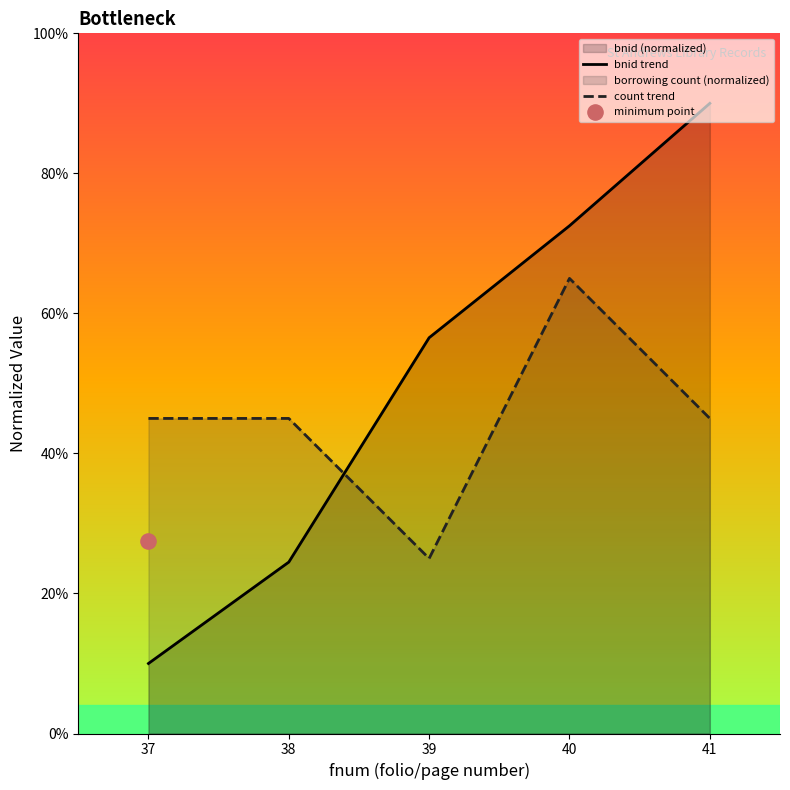

Which series has the largest total across all categories?

bnid trend